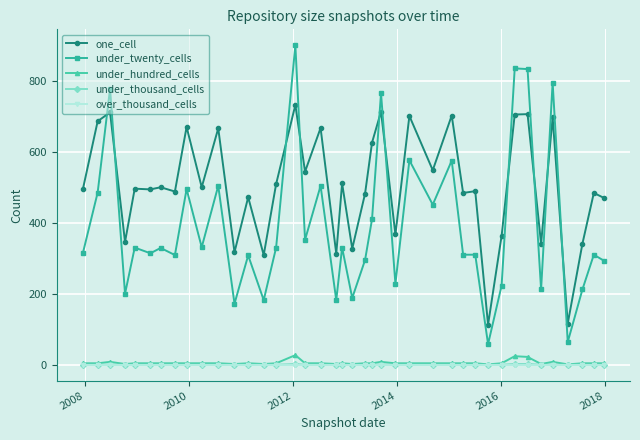

What is the lowest value of the under_twenty_cells series?

58